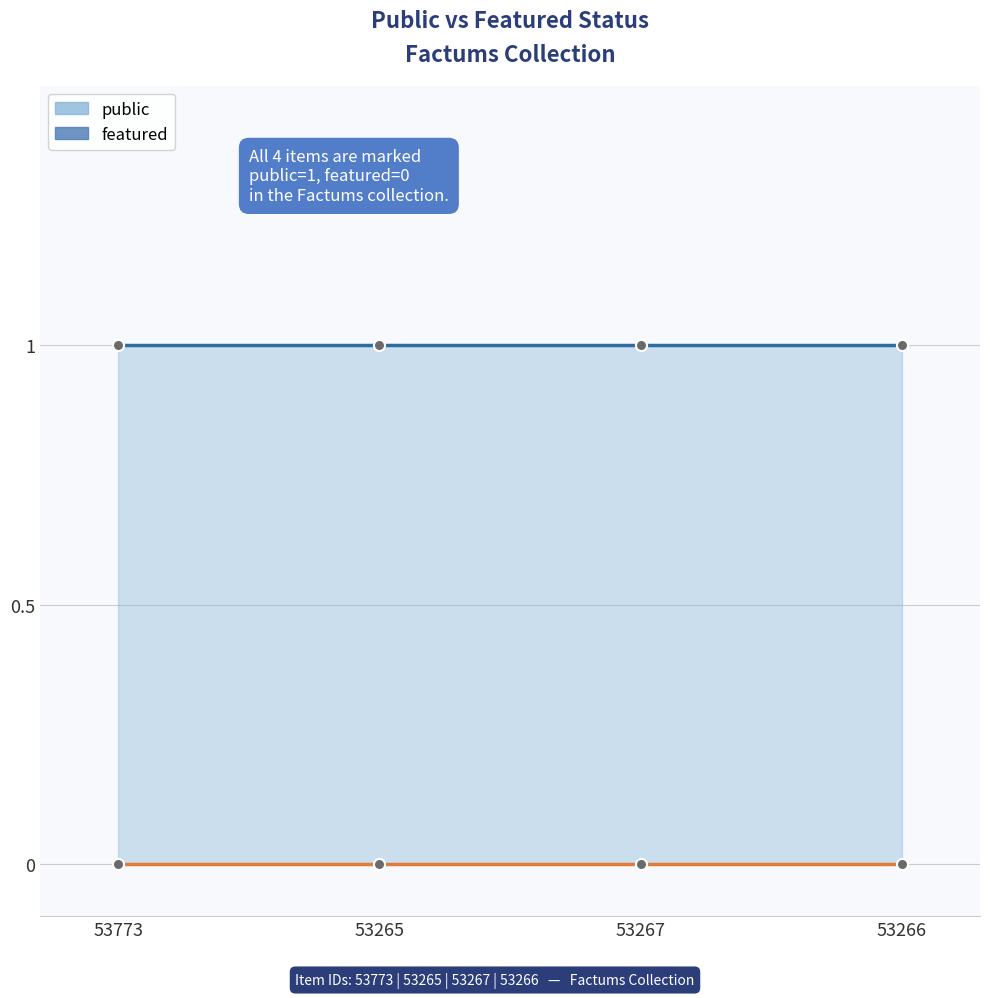

True or false: public has a value of 1 at 53265.

True